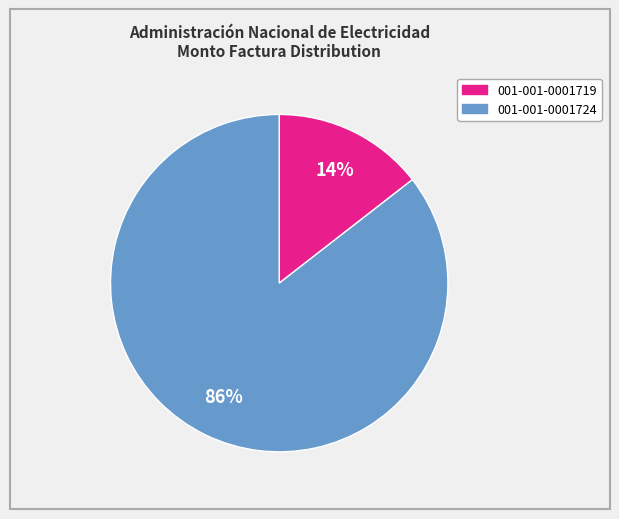

Which slice represents more than half of the pie?

001-001-0001724